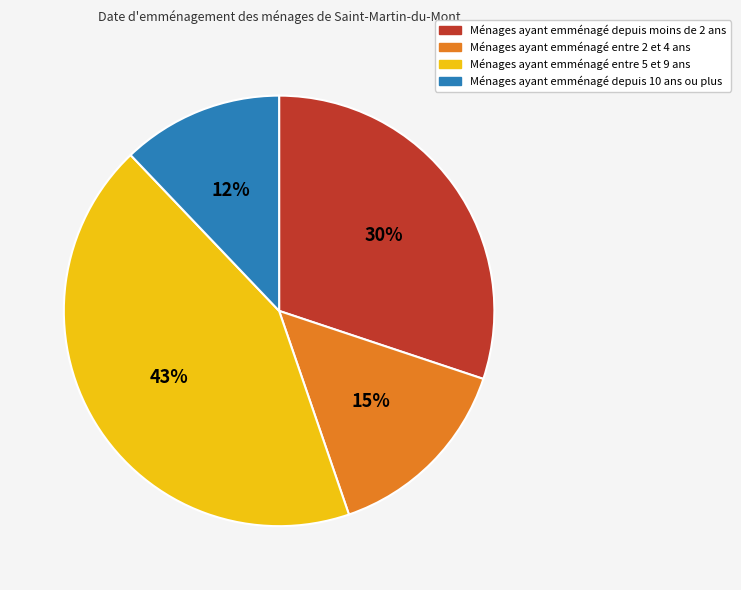

Count the number of slices in the pie.

4